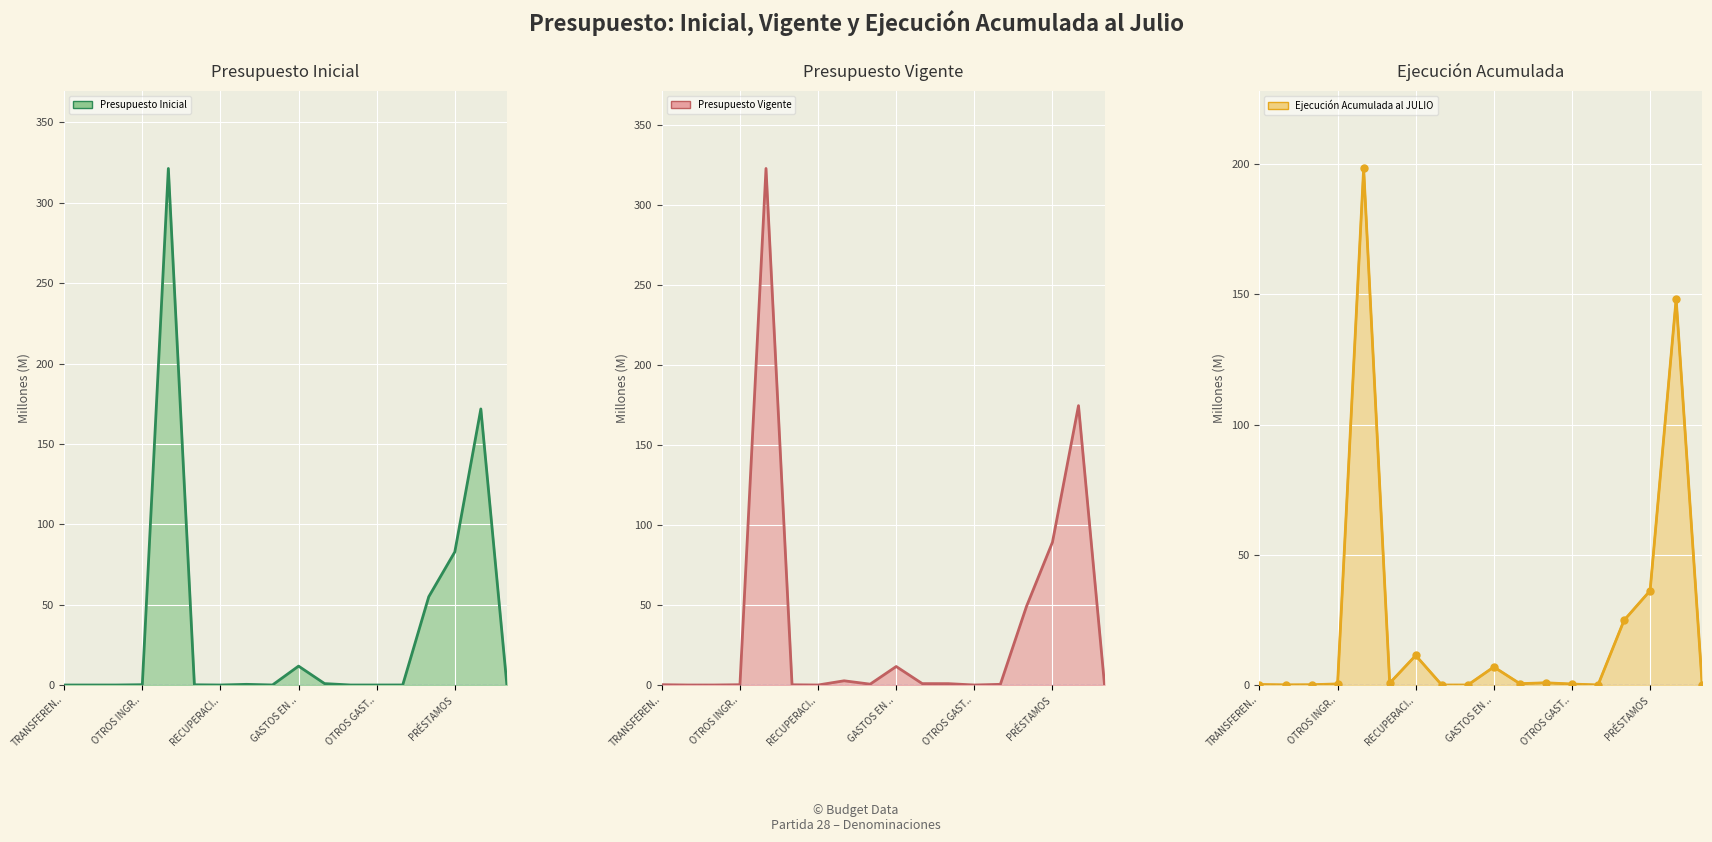

What is the sum of all Presupuesto Inicial values?

644.2